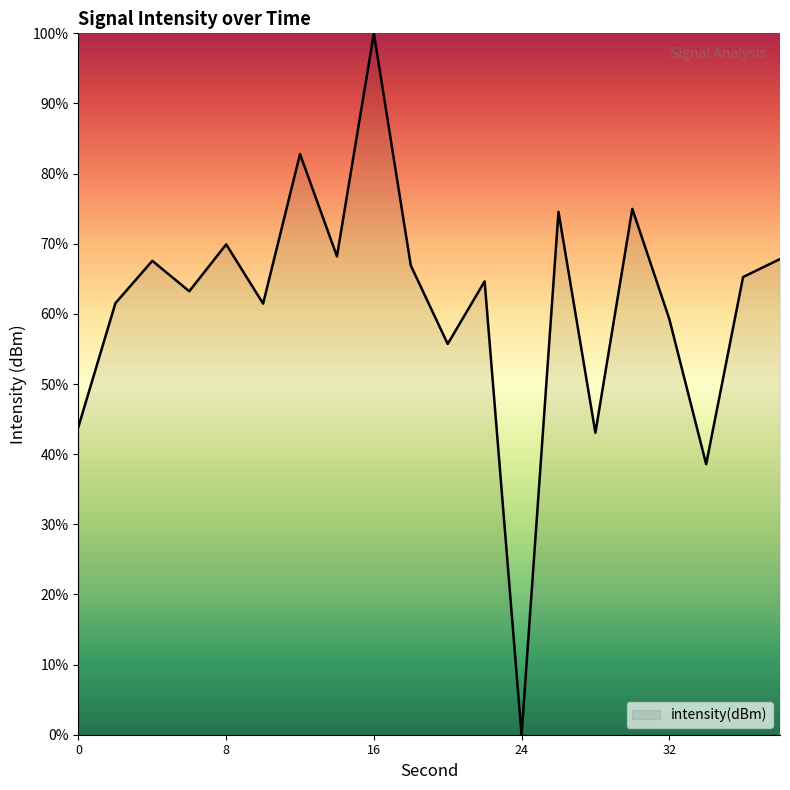

What is the maximum value shown in the chart?

100.0